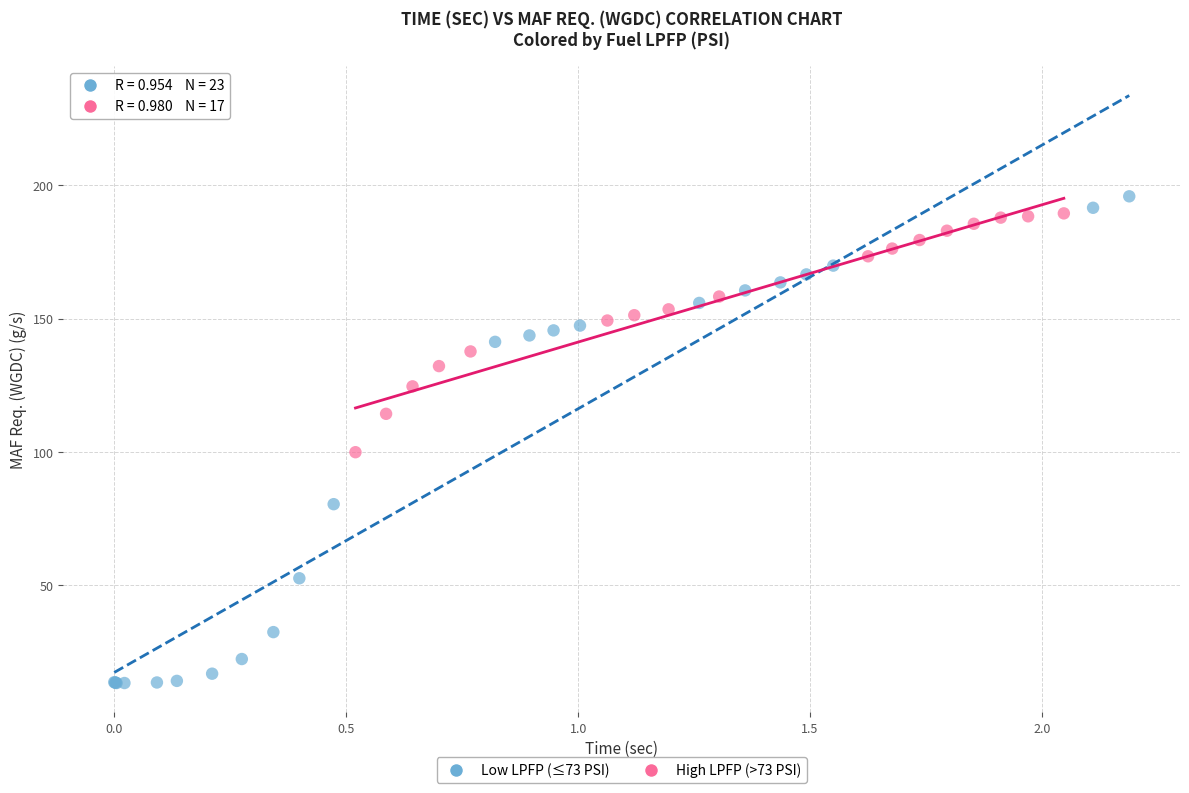

Which series has the widest spread of Y values?

Low LPFP (≤73 PSI)